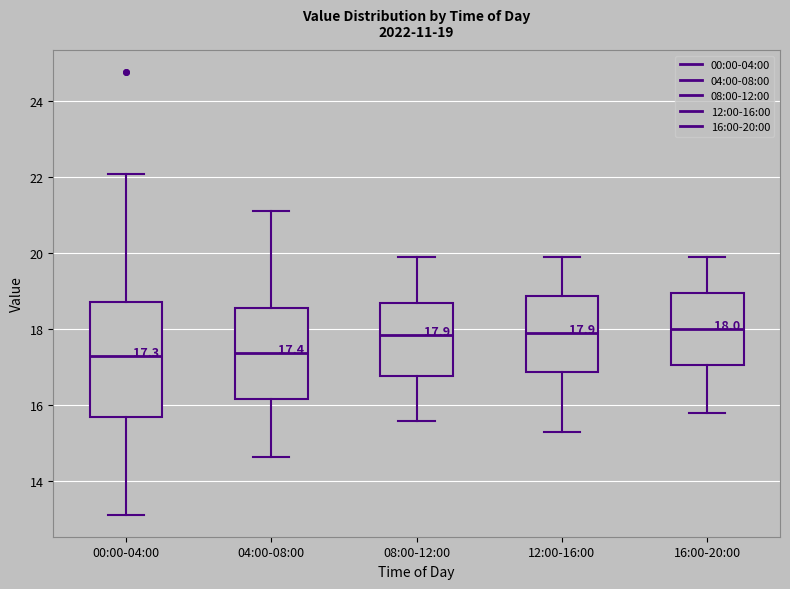

Comparing the boxes themselves (not the whiskers), which one is the tallest?

00:00-04:00